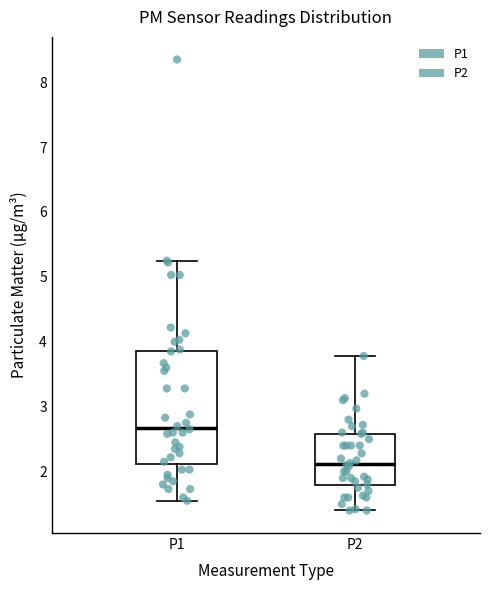

Which box's median line is the highest?

P1